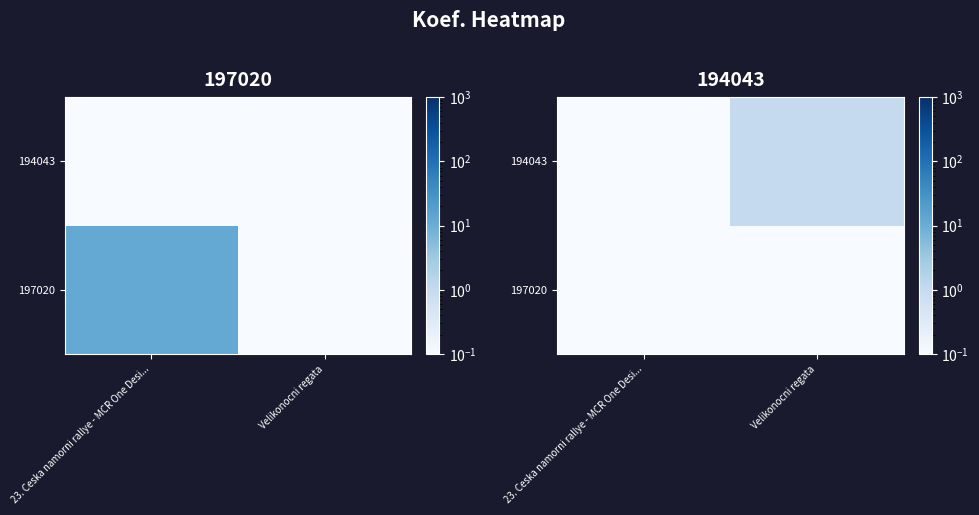

Is it true that 197020 equals 0.0 at 23. Ceska namorni rallye - MCR One Desi...?

False